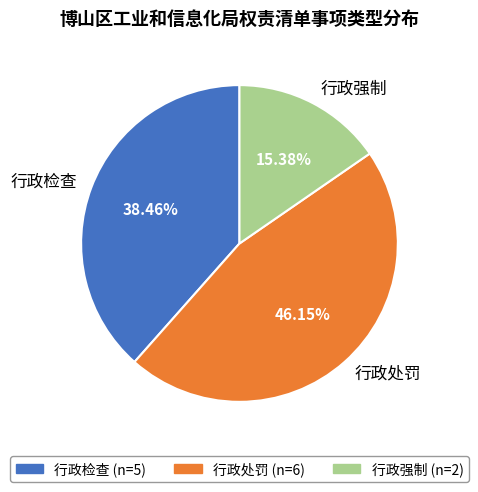

Which slice is the smallest?

行政强制